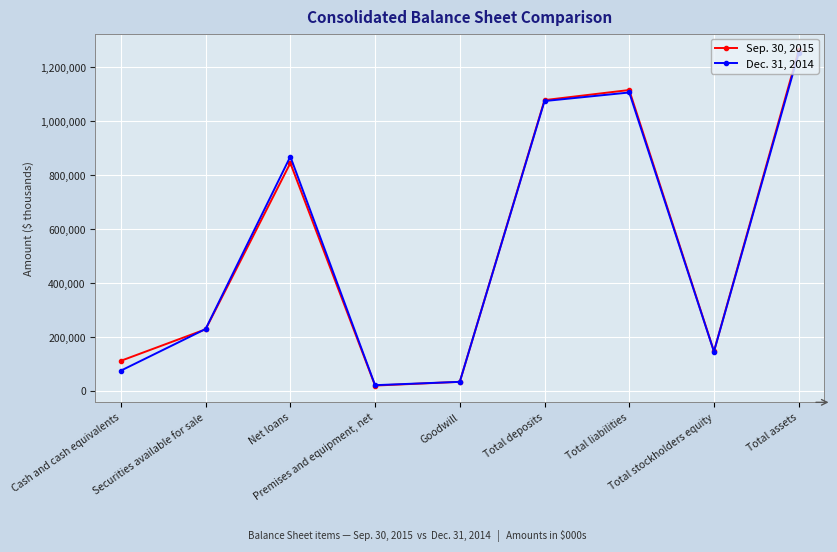

Rank the series by their average value, from lowest to highest.

Dec. 31, 2014, Sep. 30, 2015